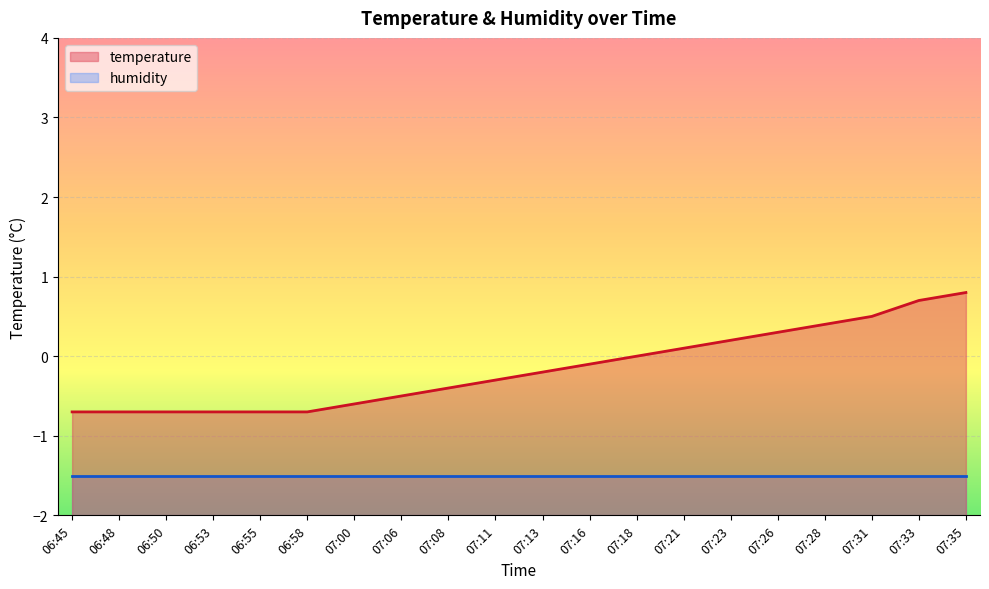

List the labels in order of value, largest first.

07:35, 07:33, 07:31, 07:28, 07:26, 07:23, 07:21, 07:18, 07:16, 07:13, 07:11, 07:08, 07:06, 07:00, 06:45, 06:48, 06:50, 06:53, 06:55, 06:58